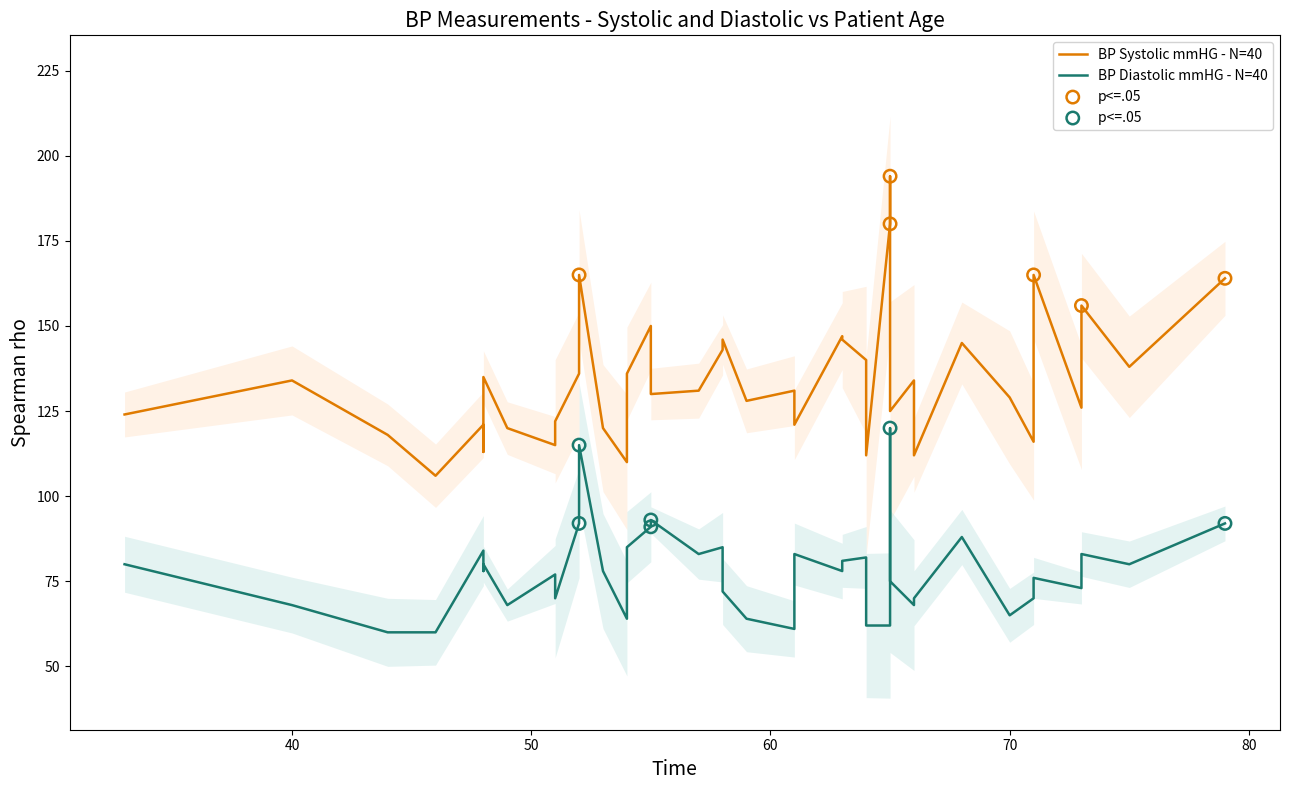

Which series reaches the minimum Y coordinate?

BP Diastolic mmHG